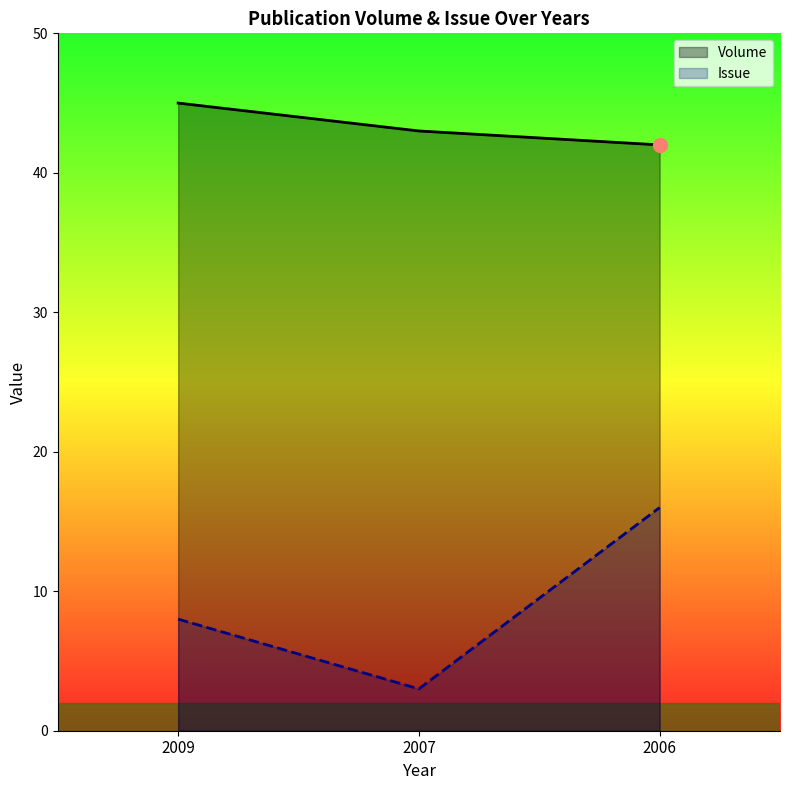

Where does the Issue series first go above 8?

2006